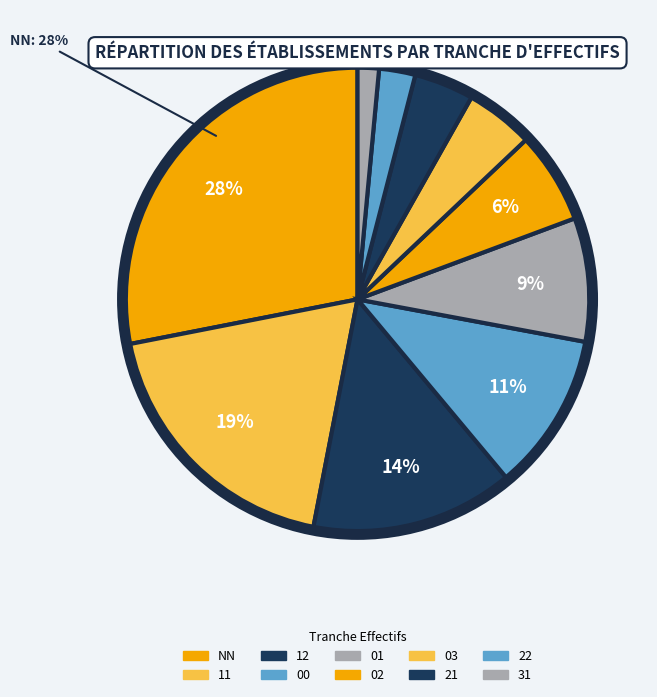

To the nearest percent, what is the difference between the 03 and 01 slice percentages?

4%